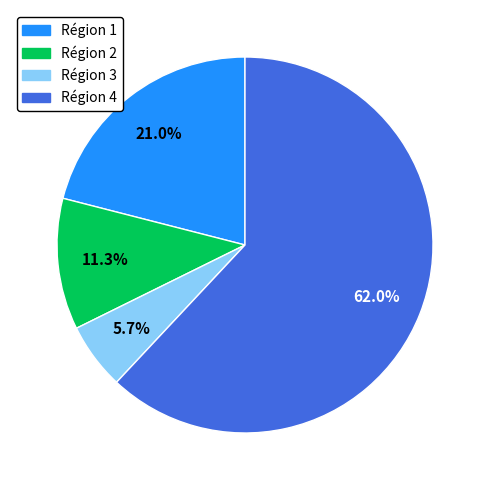

True or false: Région 3 accounts for 1% of the total.

False